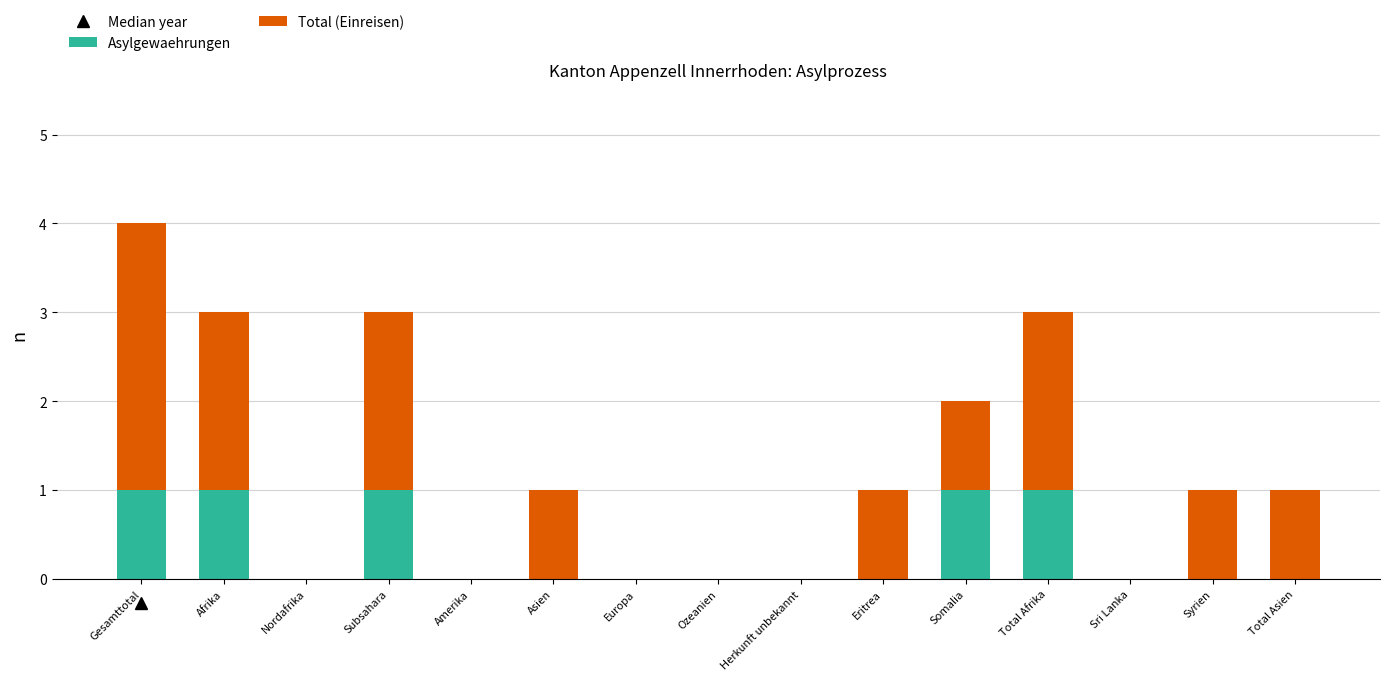

Reading right to left, transcribe the values for Asylgewaehrungen.

Total Asien=0	Syrien=0	Sri Lanka=0	Total Afrika=1	Somalia=1	Eritrea=0	Herkunft unbekannt=0	Ozeanien=0	Europa=0	Asien=0	Amerika=0	Subsahara=1	Nordafrika=0	Afrika=1	Gesamttotal=1